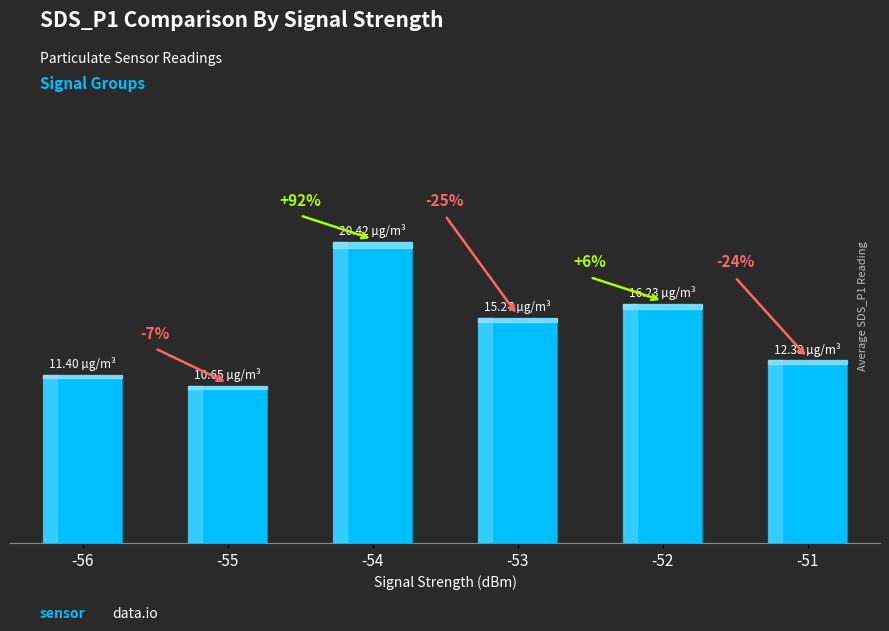

Are the bars grouped side by side (vs. stacked)?

No